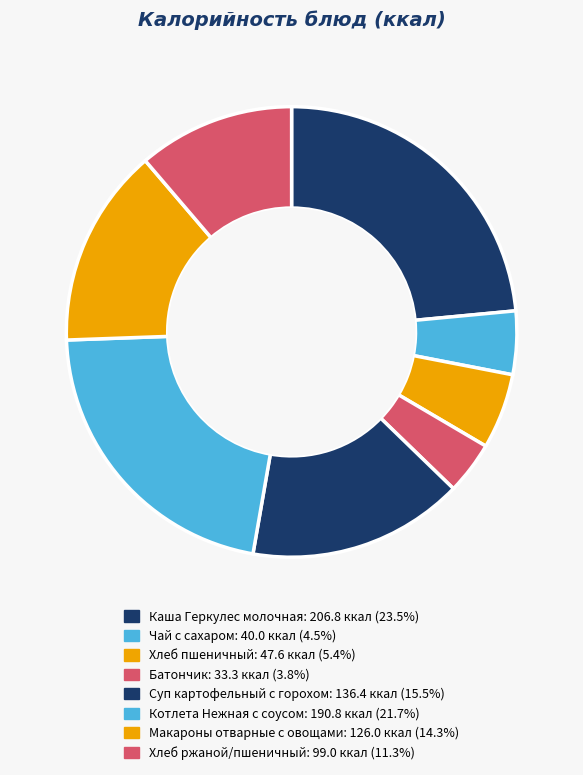

Approximately how many times larger is the value at Хлеб пшеничный compared to Батончик?

1.4